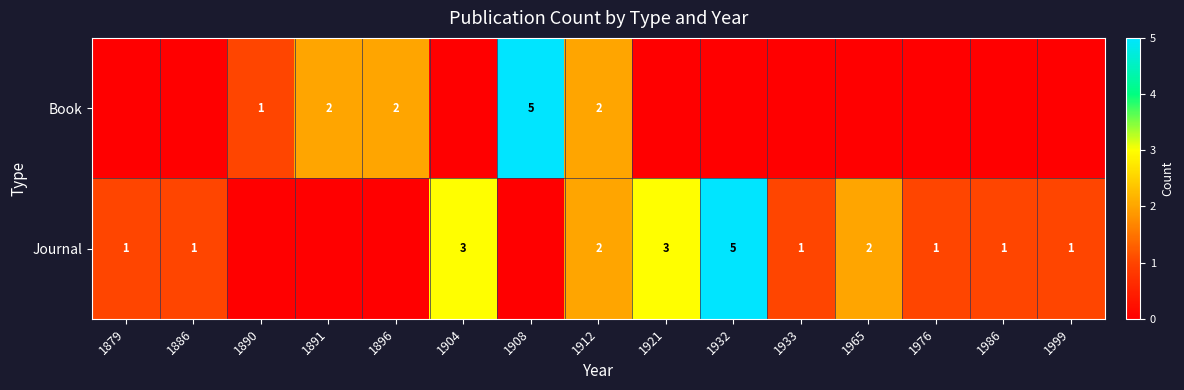

The Book series shows 1 at 1896. True or false?

False